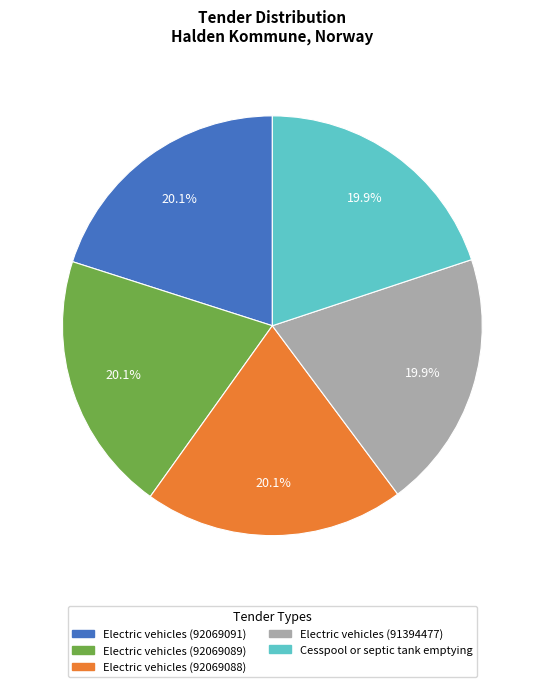

Is the sum of Electric vehicles (91394477) and Electric vehicles (92069091) greater than half?

No